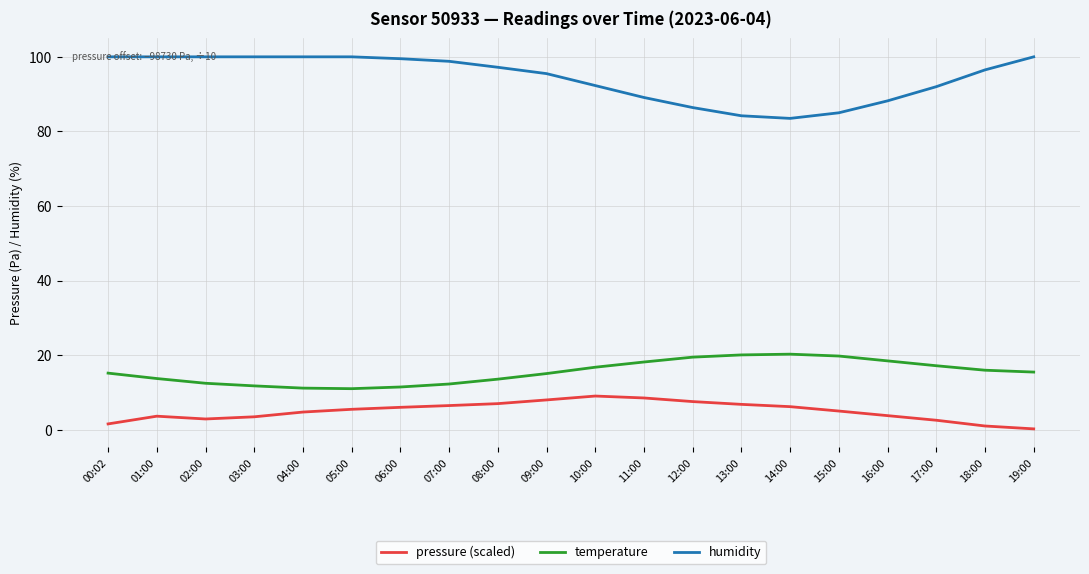

What is the lowest value of the temperature series?

11.1